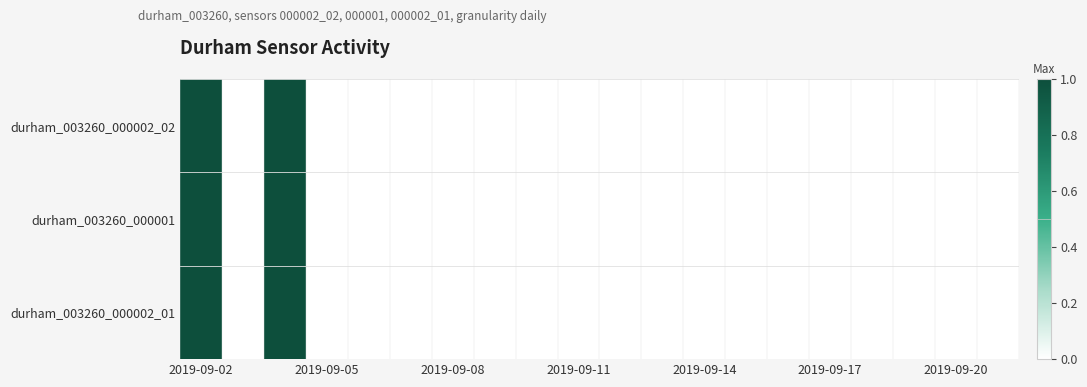

Reading left to right, what are all the values shown in this chart?

durham_003260_000002_02: 1	0	1	0	0	0	0	0	0	0	0	0	0	0	0	0	0	0	0	0
durham_003260_000001: 1	0	1	0	0	0	0	0	0	0	0	0	0	0	0	0	0	0	0	0
durham_003260_000002_01: 1	0	1	0	0	0	0	0	0	0	0	0	0	0	0	0	0	0	0	0